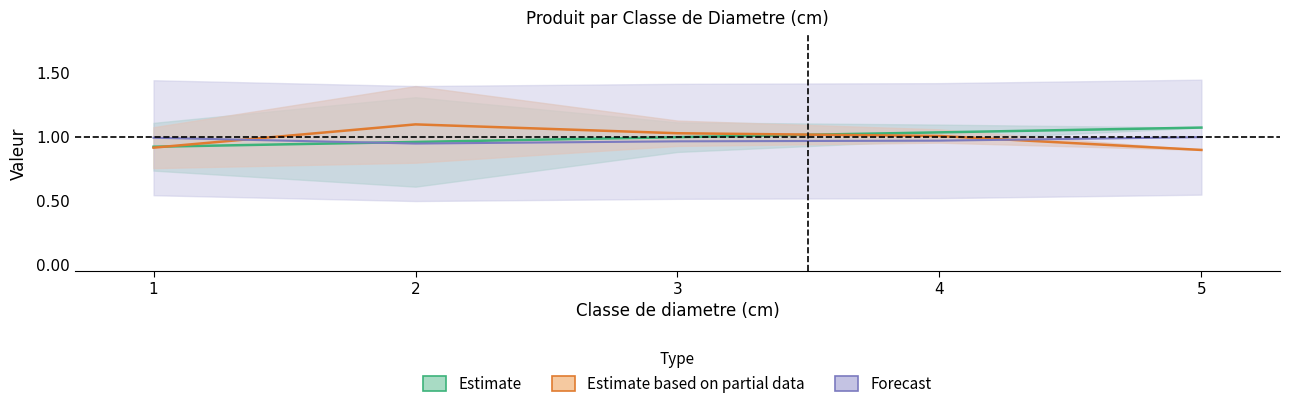

True or false: produit_vtgr has a value of 1.3 at 5.

False